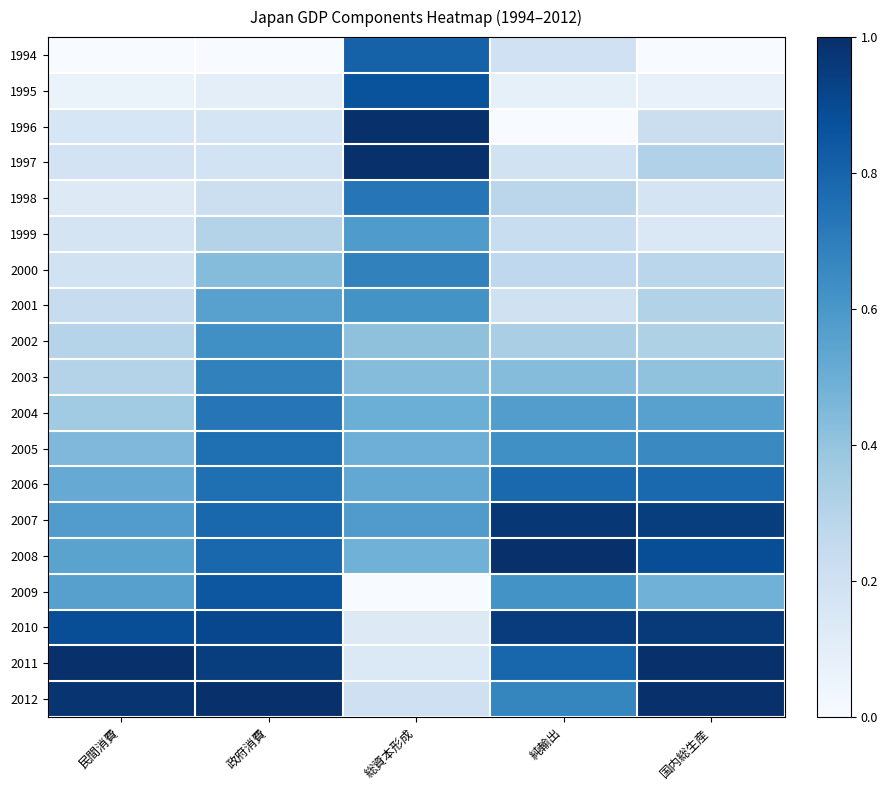

Reading right to left, what are all the values shown in this chart?

1994: 国内総生産=0.0	純輸出=0.2	総資本形成=0.8	政府消費=0.0	民間消費=0.0
1995: 国内総生産=0.1	純輸出=0.1	総資本形成=0.9	政府消費=0.1	民間消費=0.1
1996: 国内総生産=0.2	純輸出=0.0	総資本形成=1.0	政府消費=0.2	民間消費=0.2
1997: 国内総生産=0.3	純輸出=0.2	総資本形成=1.0	政府消費=0.2	民間消費=0.2
1998: 国内総生産=0.2	純輸出=0.3	総資本形成=0.7	政府消費=0.2	民間消費=0.1
1999: 国内総生産=0.1	純輸出=0.2	総資本形成=0.6	政府消費=0.3	民間消費=0.2
2000: 国内総生産=0.3	純輸出=0.3	総資本形成=0.7	政府消費=0.4	民間消費=0.2
2001: 国内総生産=0.3	純輸出=0.2	総資本形成=0.6	政府消費=0.6	民間消費=0.2
2002: 国内総生産=0.3	純輸出=0.3	総資本形成=0.4	政府消費=0.6	民間消費=0.3
2003: 国内総生産=0.4	純輸出=0.4	総資本形成=0.4	政府消費=0.7	民間消費=0.3
2004: 国内総生産=0.6	純輸出=0.6	総資本形成=0.5	政府消費=0.7	民間消費=0.4
2005: 国内総生産=0.7	純輸出=0.6	総資本形成=0.5	政府消費=0.8	民間消費=0.5
2006: 国内総生産=0.8	純輸出=0.8	総資本形成=0.5	政府消費=0.8	民間消費=0.5
2007: 国内総生産=0.9	純輸出=1.0	総資本形成=0.6	政府消費=0.8	民間消費=0.6
2008: 国内総生産=0.9	純輸出=1.0	総資本形成=0.5	政府消費=0.8	民間消費=0.6
2009: 国内総生産=0.5	純輸出=0.6	総資本形成=0.0	政府消費=0.9	民間消費=0.6
2010: 国内総生産=1.0	純輸出=1.0	総資本形成=0.1	政府消費=0.9	民間消費=0.9
2011: 国内総生産=1.0	純輸出=0.8	総資本形成=0.1	政府消費=0.9	民間消費=1.0
2012: 国内総生産=1.0	純輸出=0.7	総資本形成=0.2	政府消費=1.0	民間消費=1.0